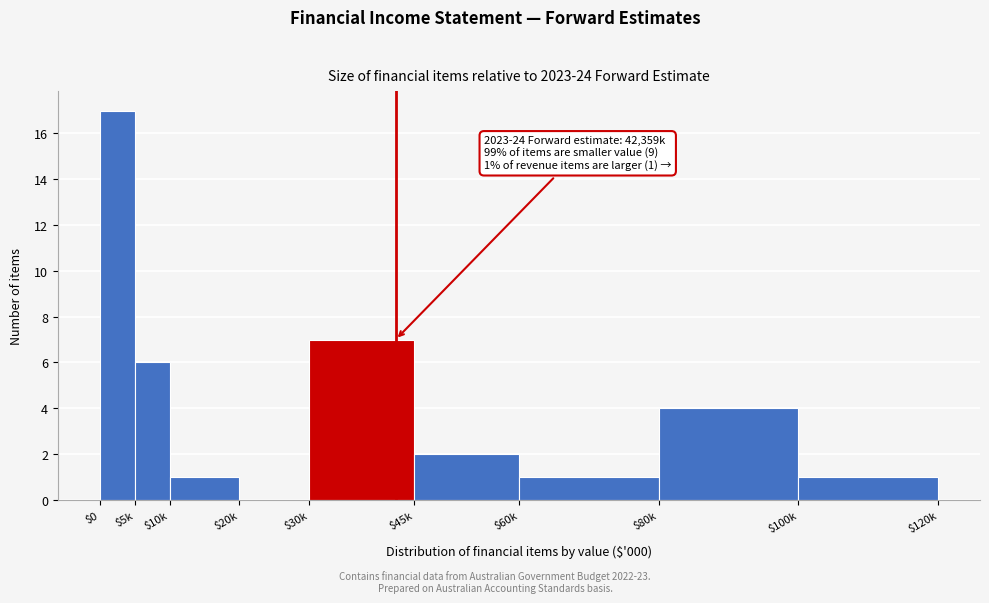

At which label is the value closest to 8?

$30k